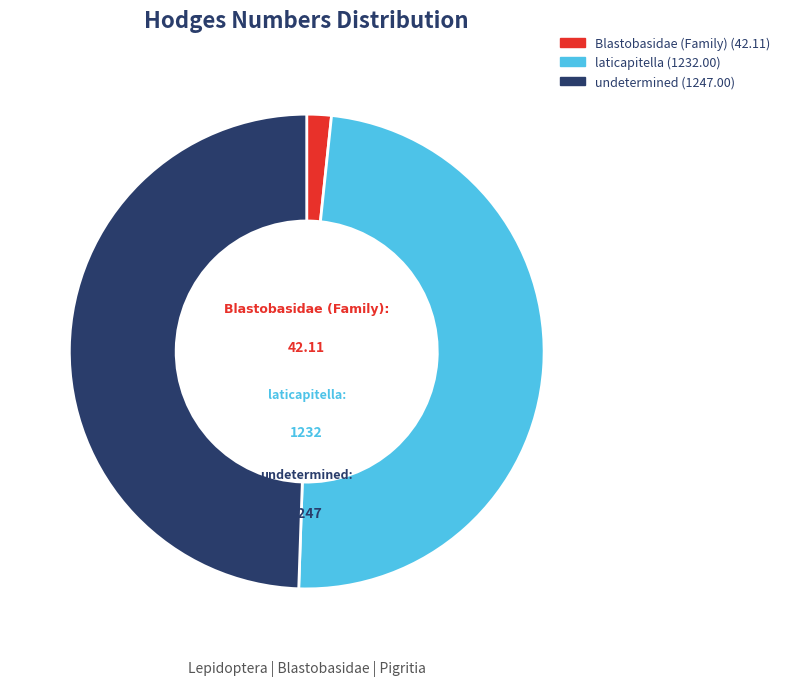

What is the largest slice in the pie chart?

undetermined